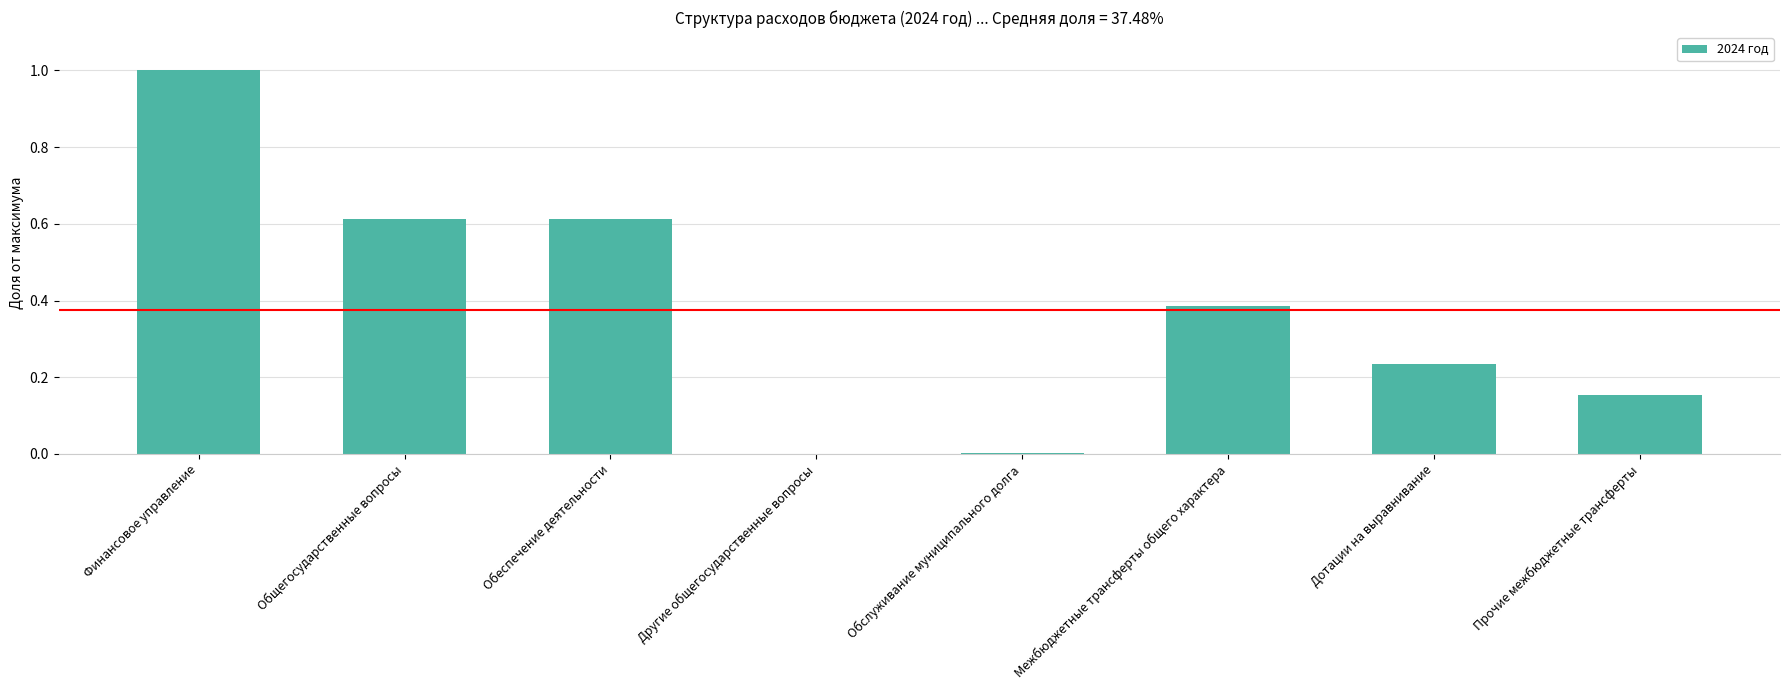

Between Общегосударственные вопросы and Другие общегосударственные вопросы, which is larger?

Общегосударственные вопросы